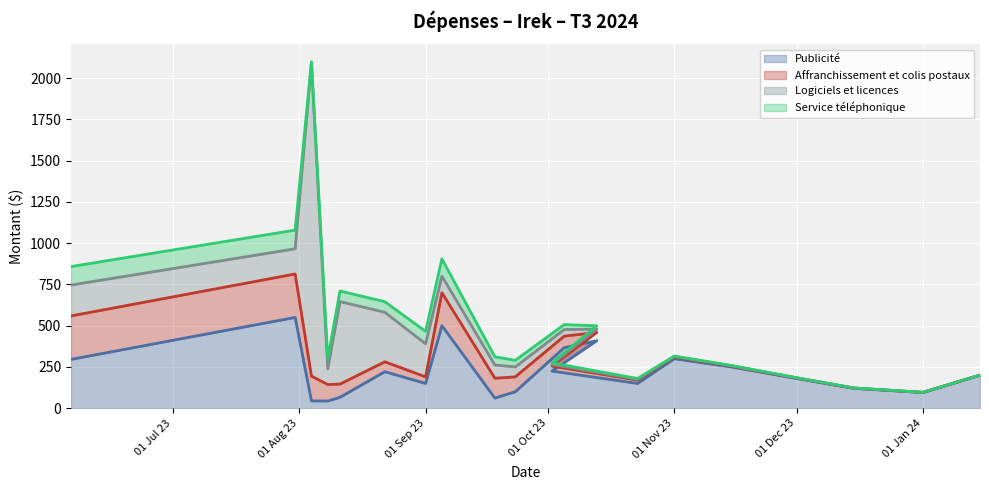

How many values in the Service téléphonique series are below 30?

10